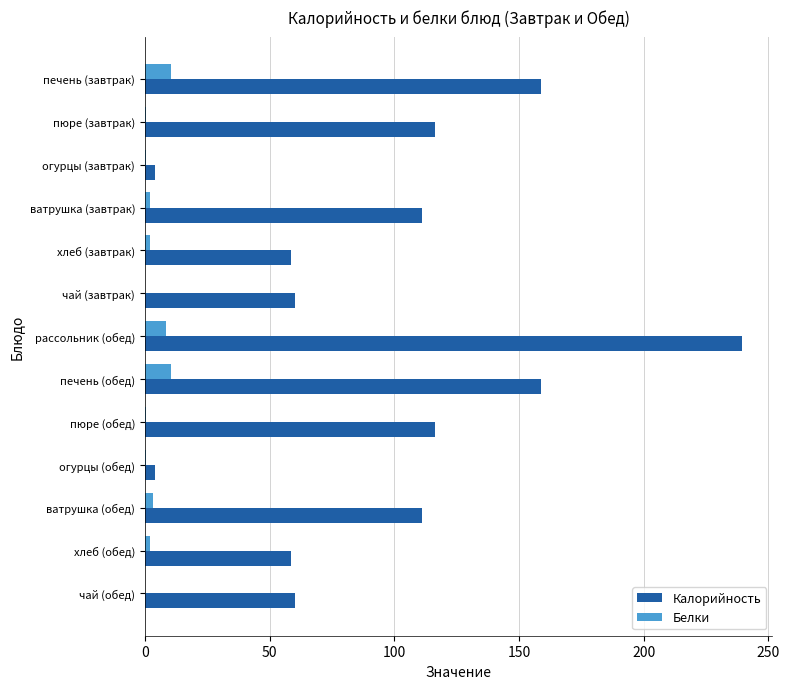

The Калорийность series shows 167.4 at ватрушка (обед). True or false?

False